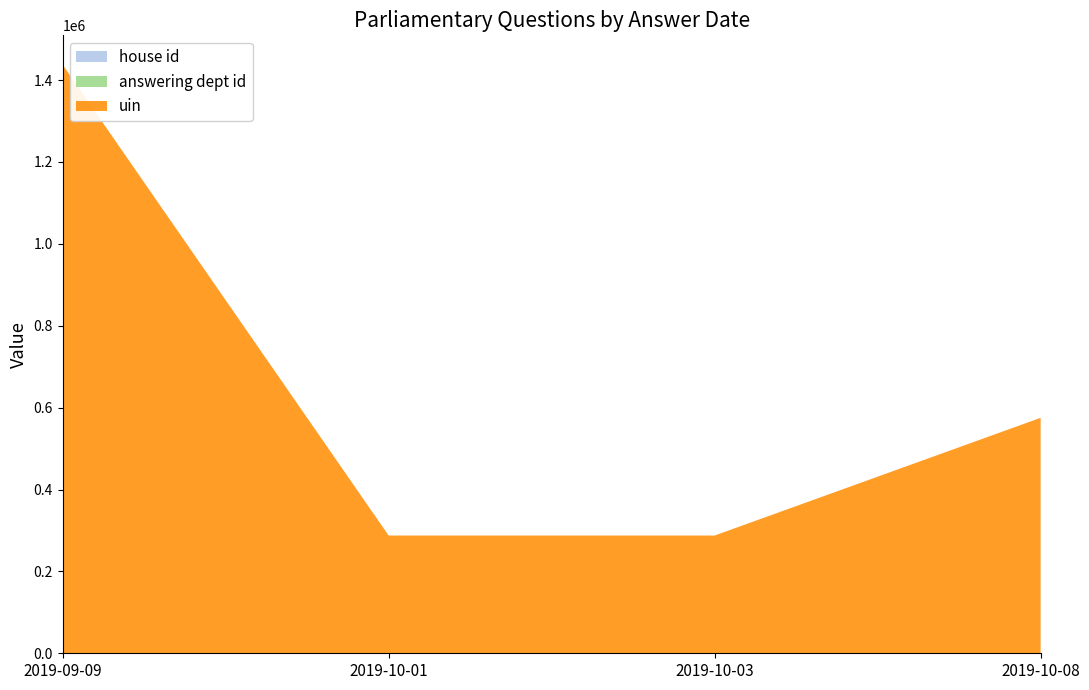

Does the chart have visible grid lines?

No